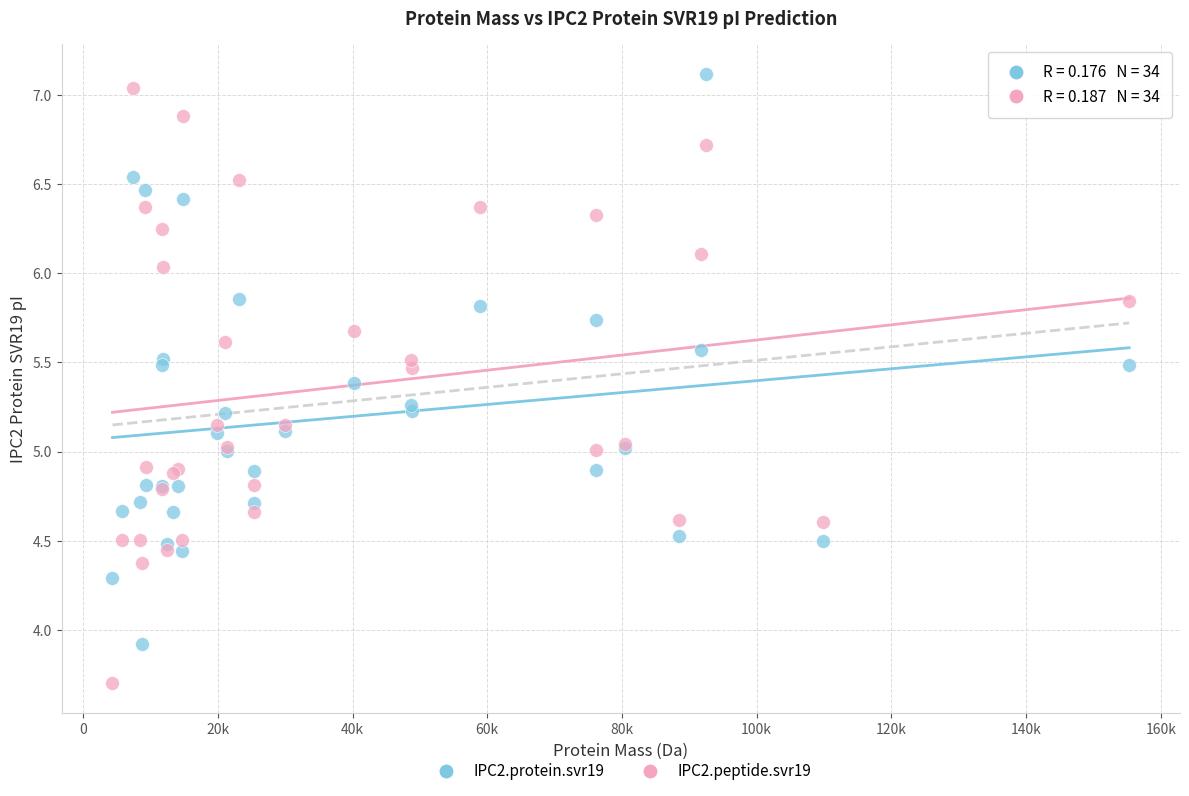

Which series has the largest Y range (max minus min)?

IPC2.peptide.svr19